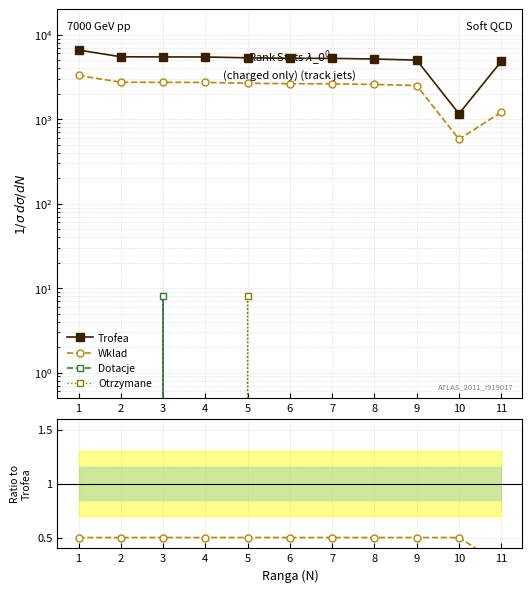

True or false: Trofea has a value of 5462.0 at 3.

True